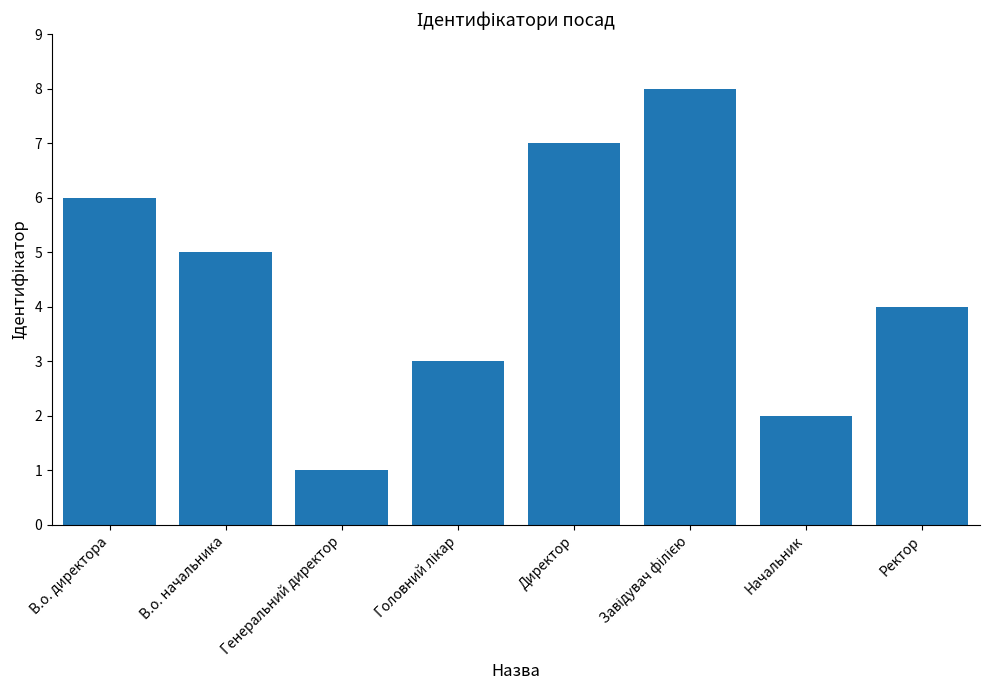

What is the smallest value displayed?

1